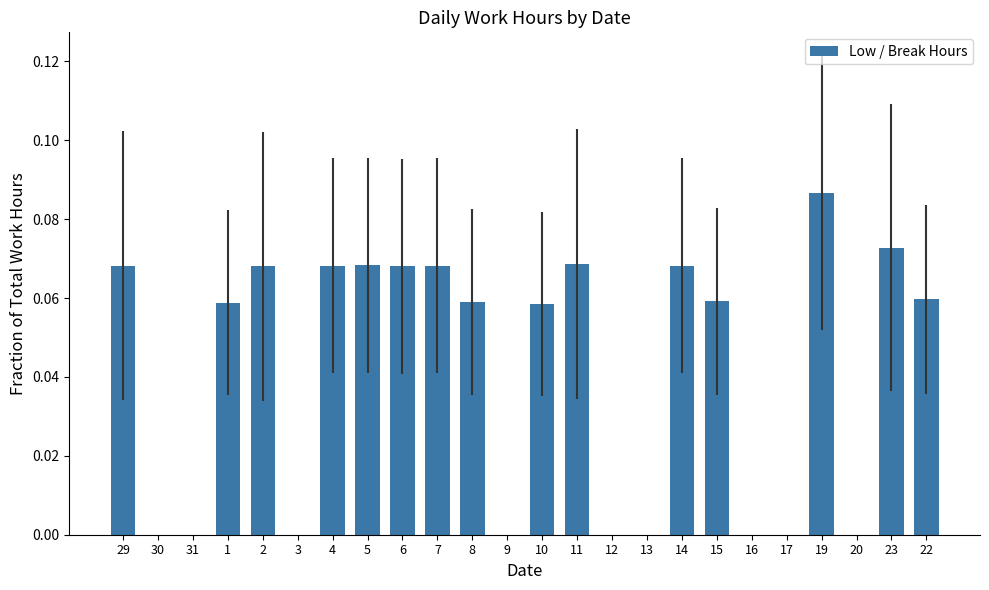

At which category does the chart reach its peak across all series?

19